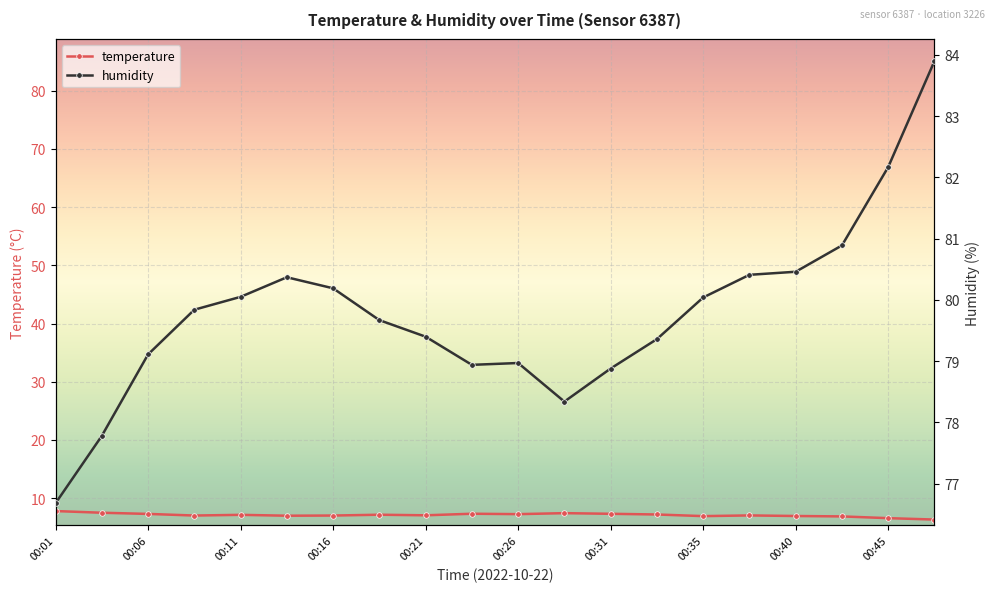

What is the maximum value for temperature?

7.8